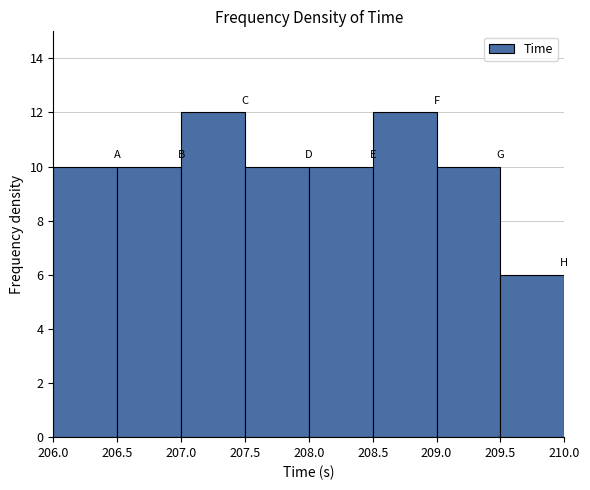

Reading left to right, transcribe this chart: for each bar, give the range it covers on the x-axis and its height. The values are not printed on the chart, so give them approximately, as read against the axis.

206.0 to 206.5: 10
206.5 to 207.0: 10
207.0 to 207.5: 12
207.5 to 208.0: 10
208.0 to 208.5: 10
208.5 to 209.0: 12
209.0 to 209.5: 10
209.5 to 210.0: 6